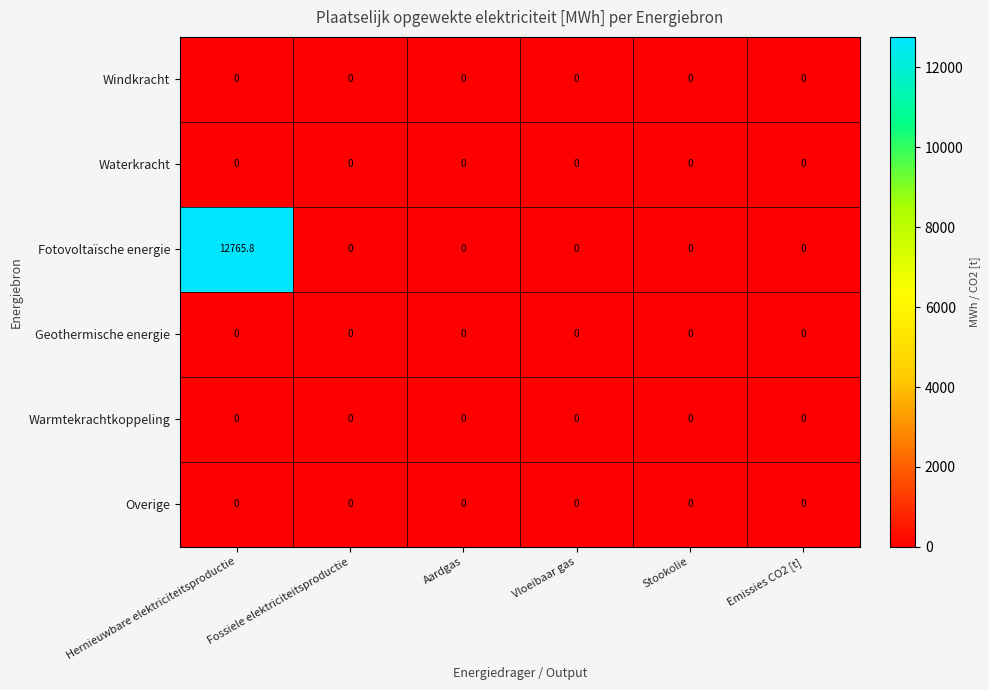

How many data points does each series have?

6